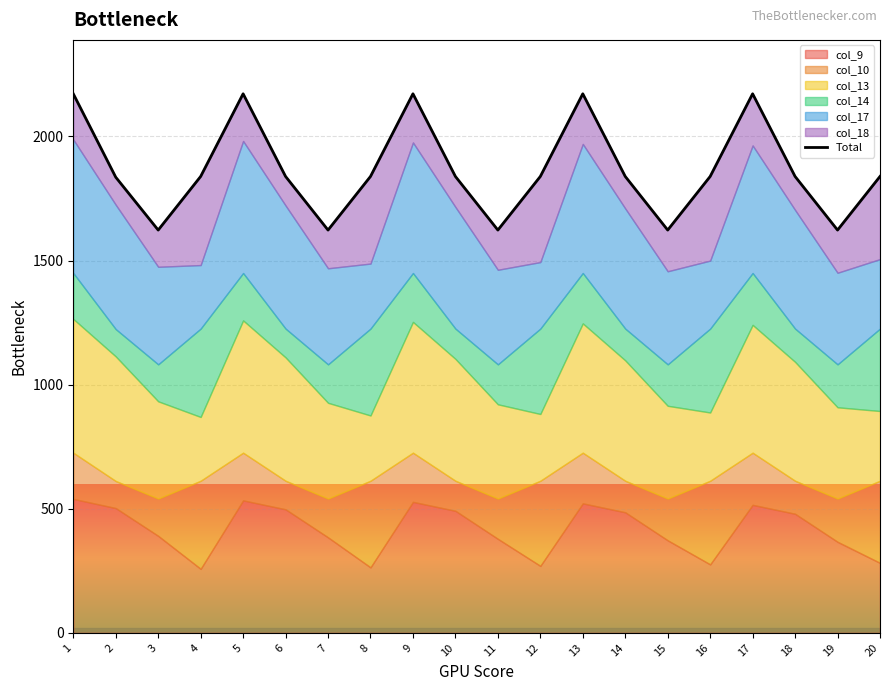

What is the ratio of the value at 13 to the value at 19?

1.3